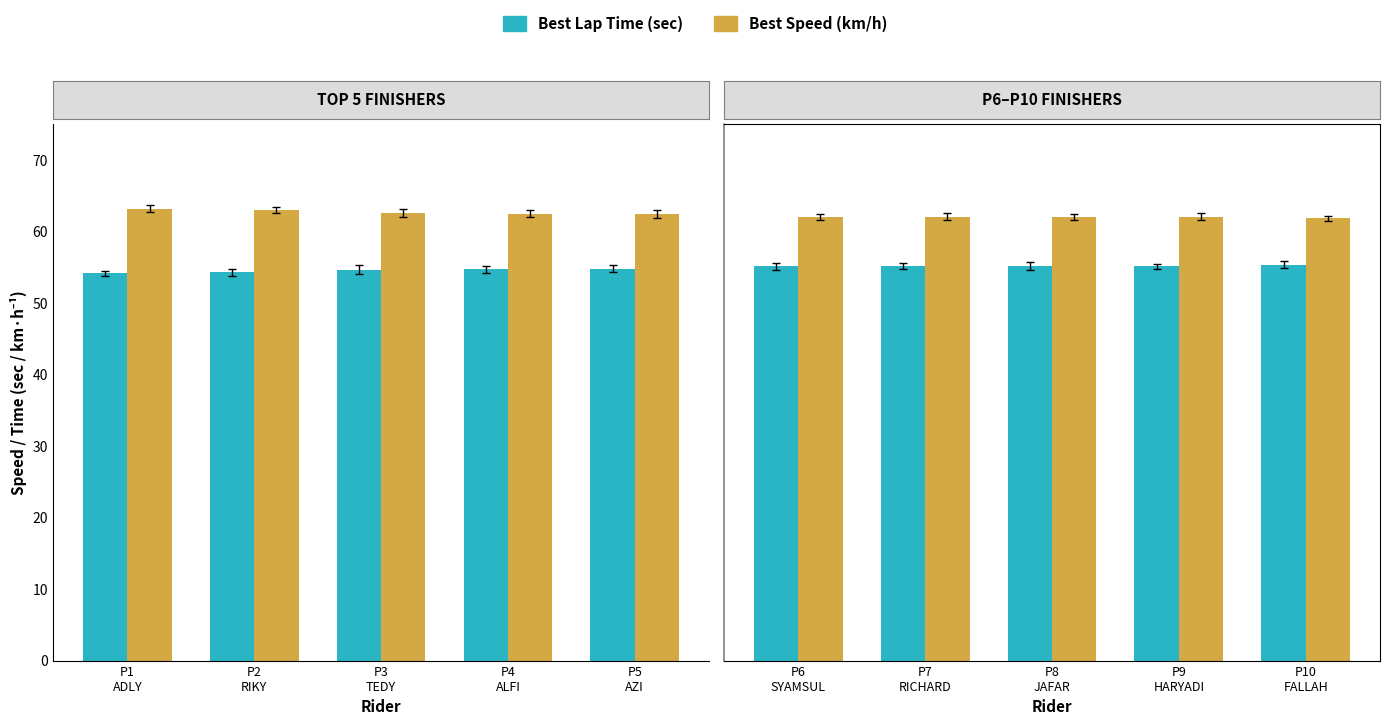

How many Best Lap Time values are between 55 and 56?

5